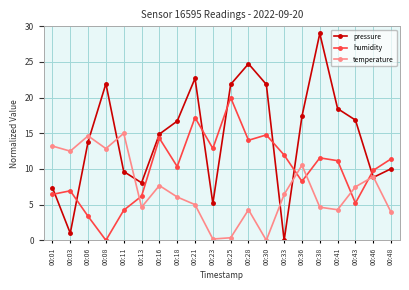

At 00:30, list the series in order from largest to smallest.

pressure, humidity, temperature